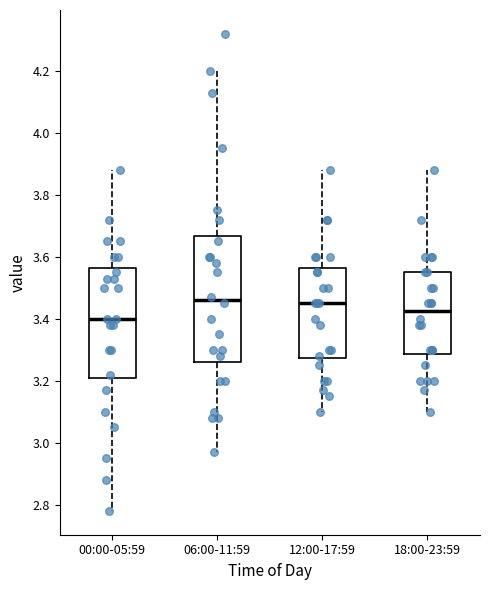

Which box's median line is the lowest?

00:00-05:59